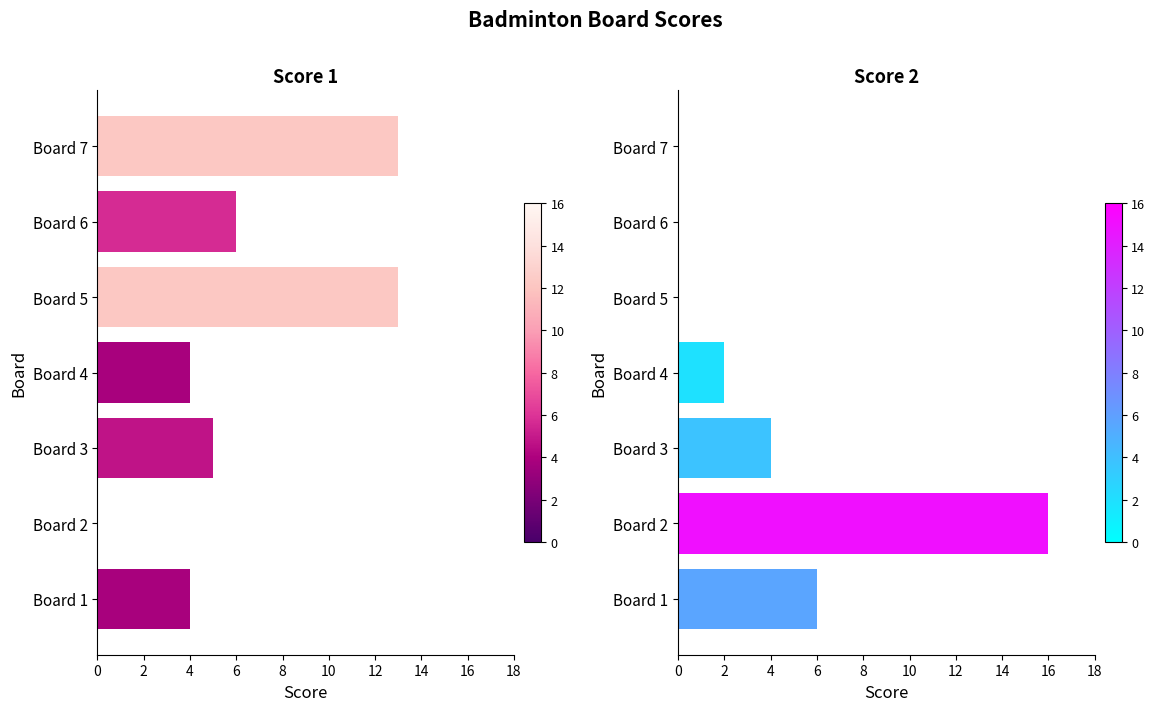

Reading left to right, list all the values displayed in this chart.

Score 1: 4	0	5	4	13	6	13
Score 2: 6	16	4	2	0	0	0